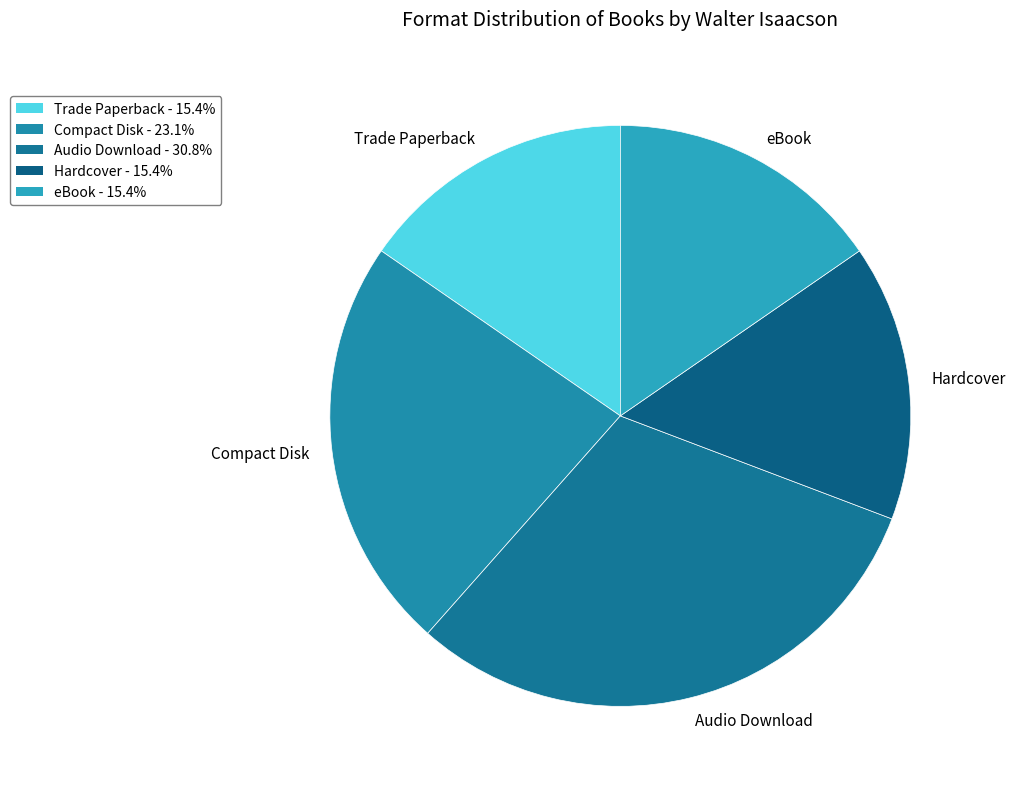

How many segments does this pie chart have?

5